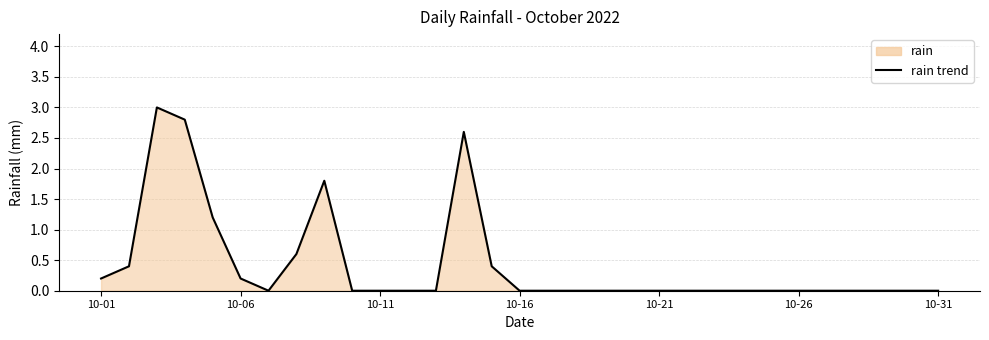

What is the maximum value shown in the chart?

3.0